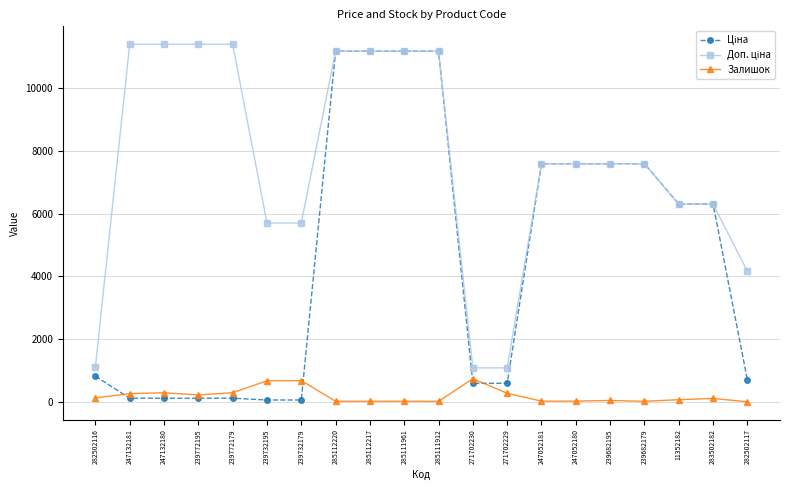

True or false: Залишок has a value of 0.0 at 282502117.

True